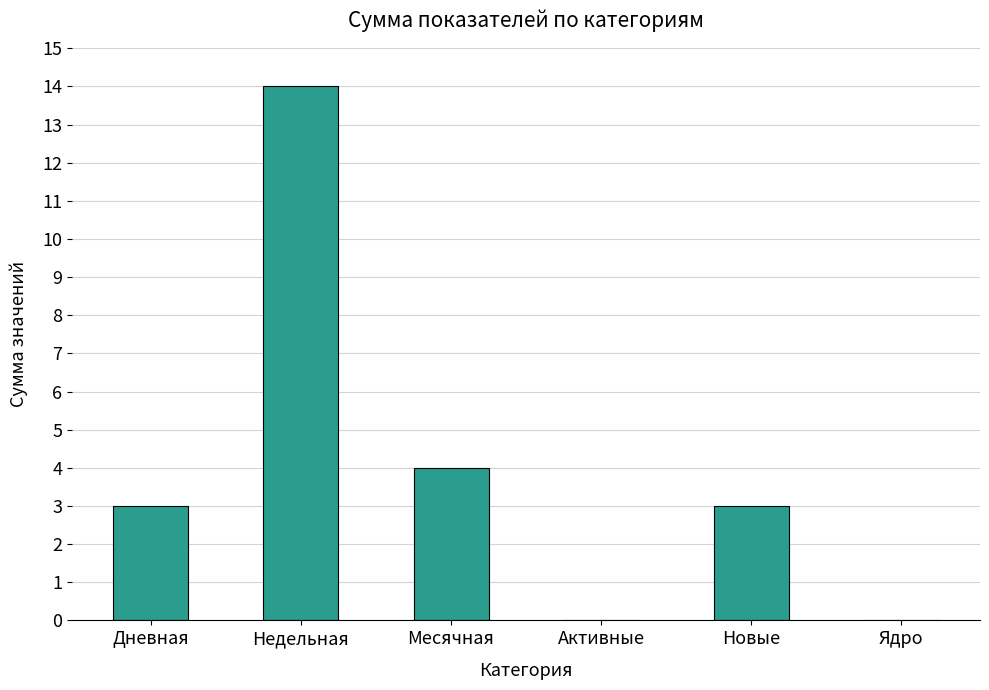

What is the sum of all values?

24